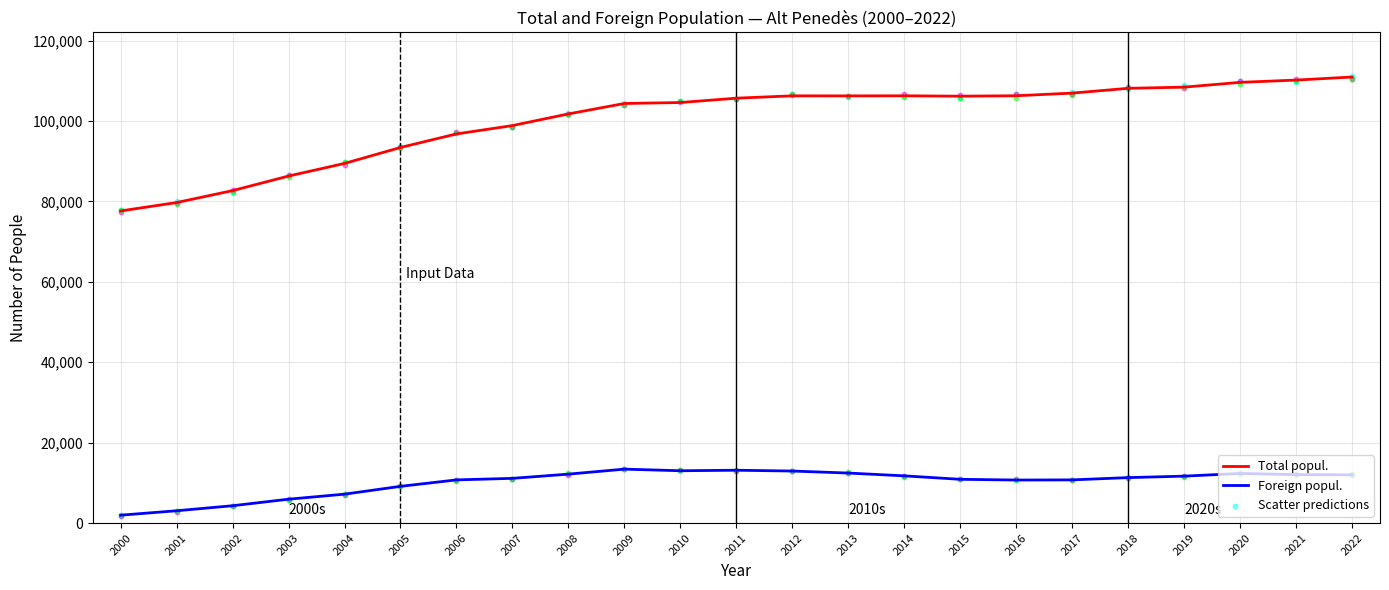

At which category is the sum across all series the highest?

2022